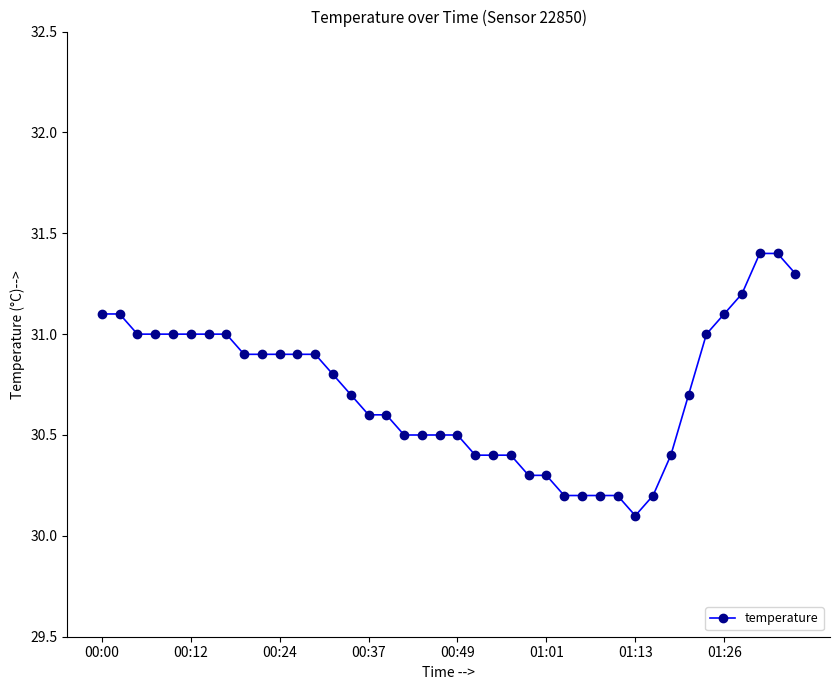

Does the chart display data point markers on the line(s)?

Yes